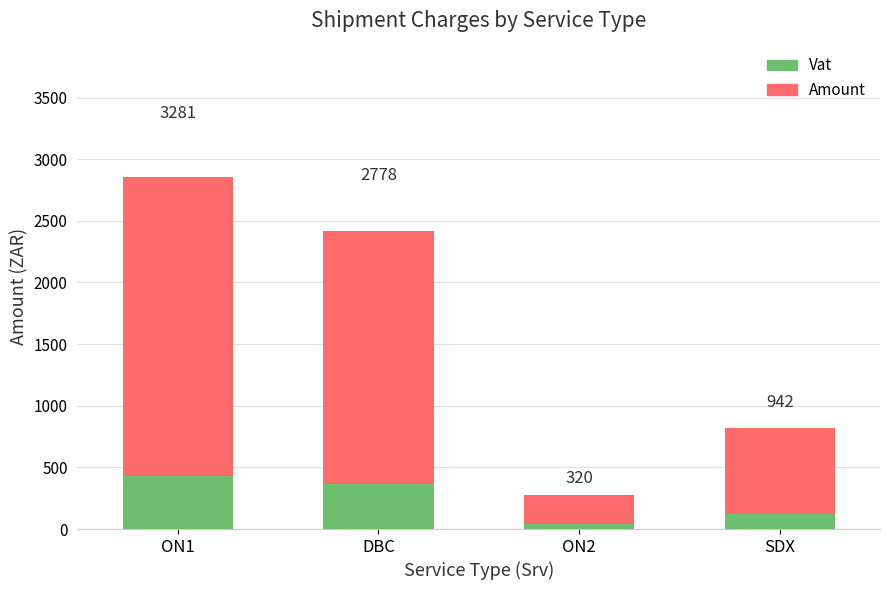

Reading left to right, list all the values displayed in this chart.

Amount: ON1=2853.7	DBC=2416.0	ON2=278.7	SDX=819.1
Vat: ON1=427.5	DBC=362.2	ON2=41.8	SDX=122.9